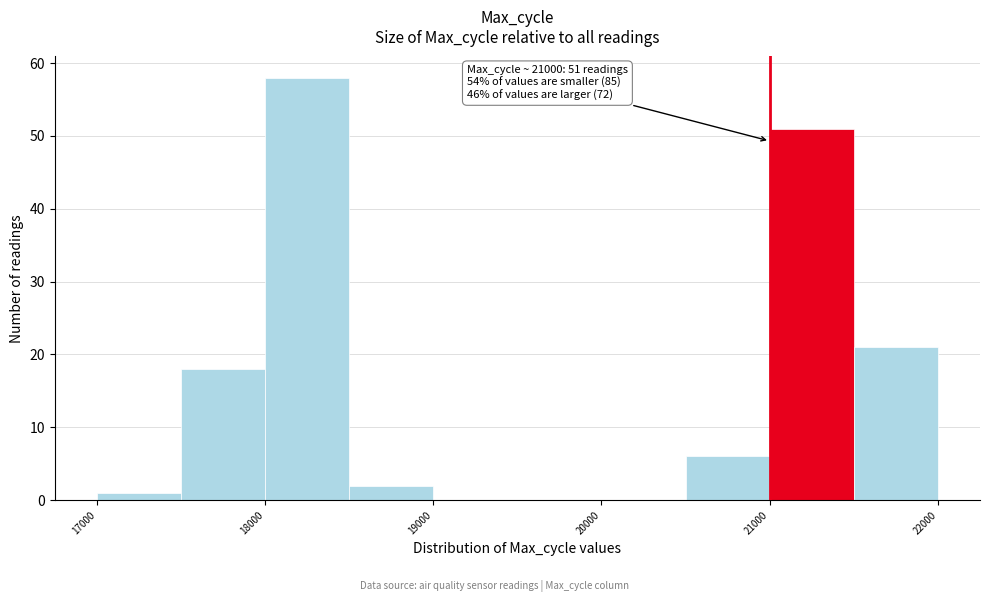

Over which range of the x-axis is the bar tallest?

18000 to 18500